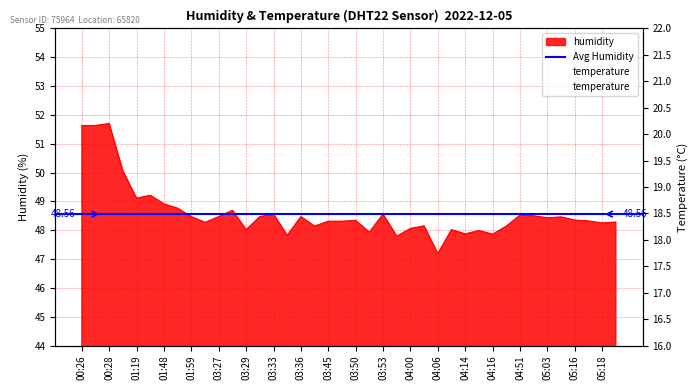

What is the smallest value displayed?

18.3